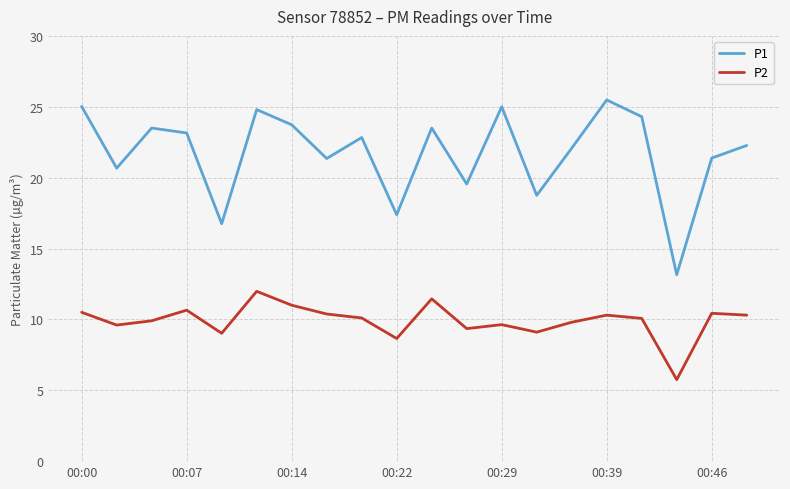

True or false: P1 and P2 cross at least once.

False